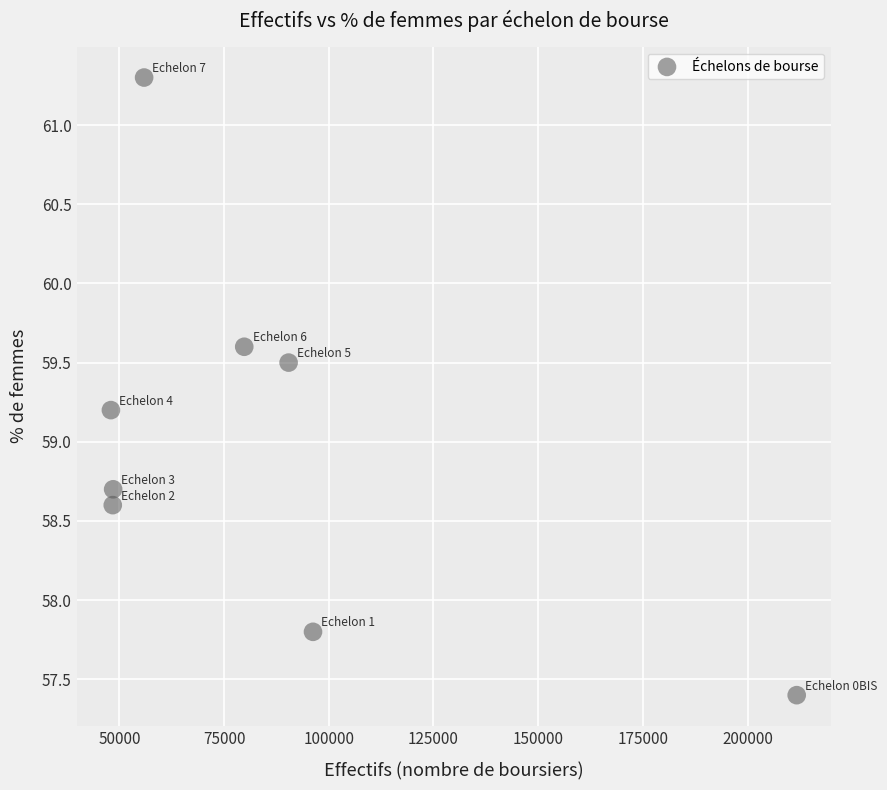

What is the average X value?

84880.5